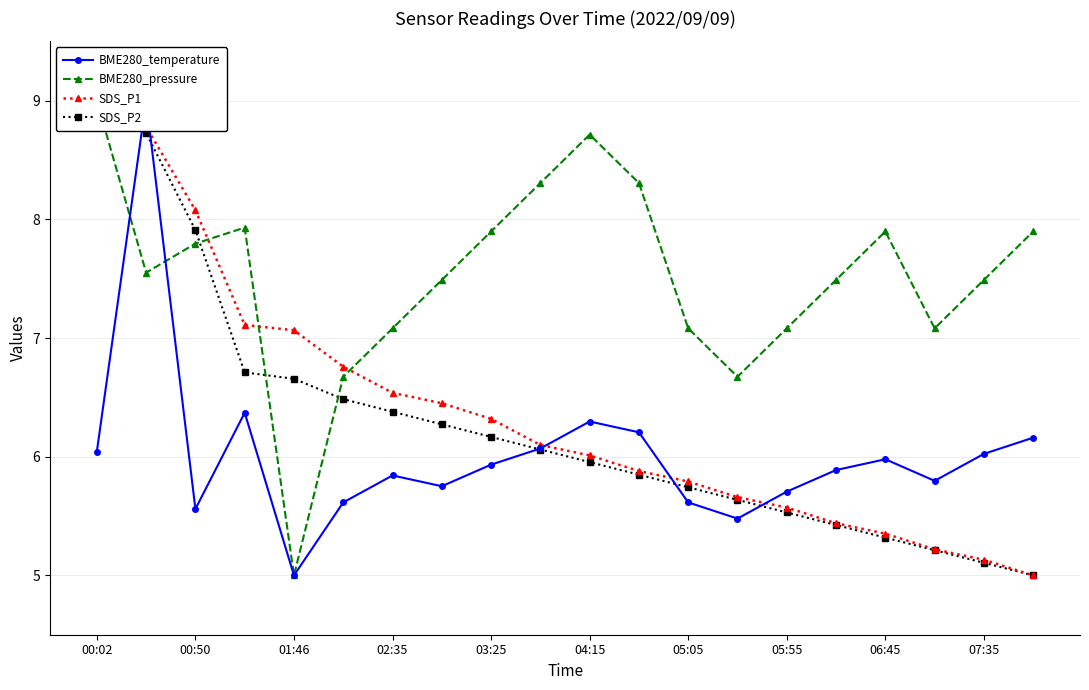

Which series has the largest total across all categories?

BME280_pressure